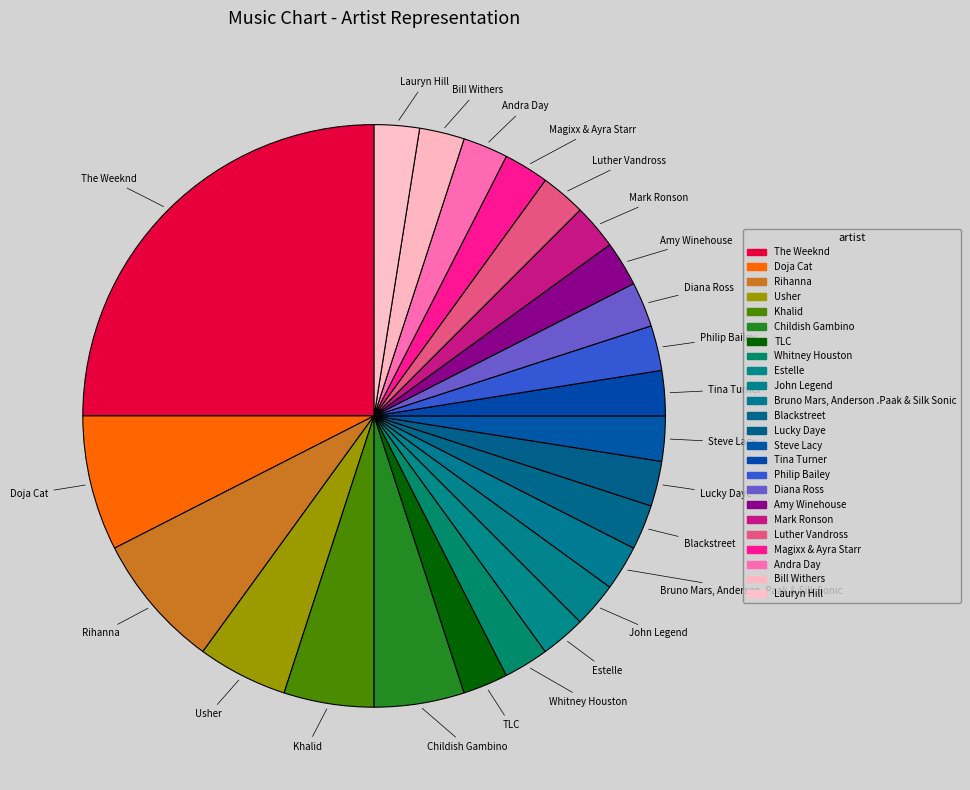

What is the ratio of the value at Philip Bailey to the value at TLC?

1.0